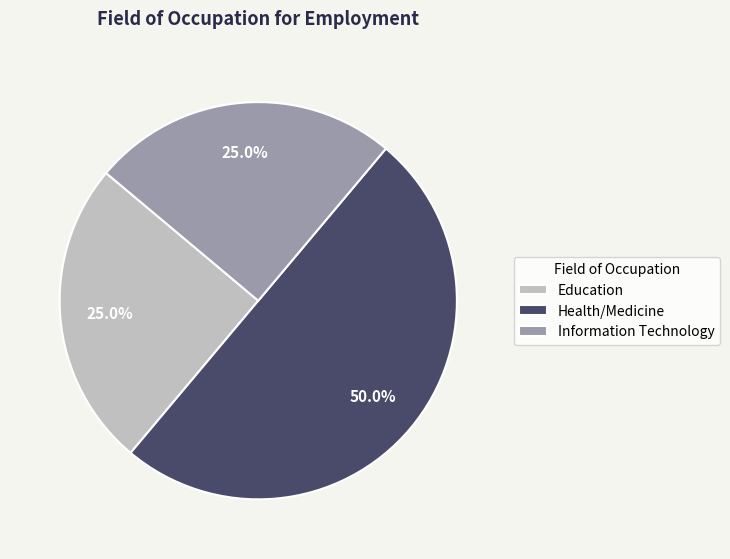

Does Education account for over 50% of the chart?

No